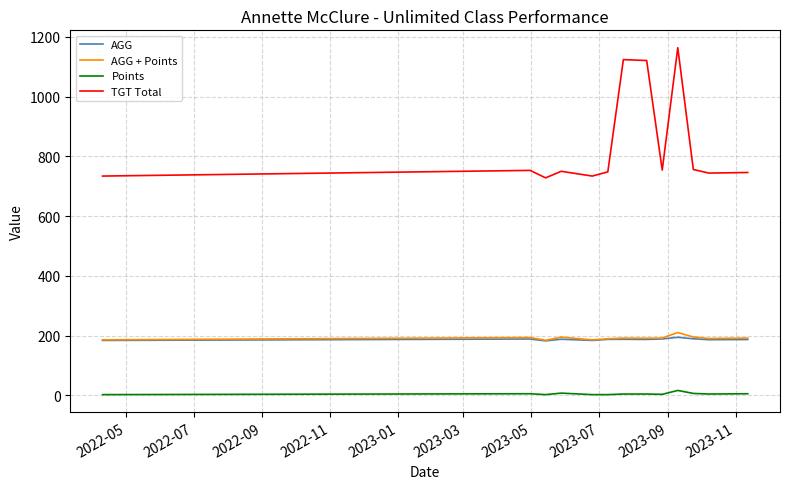

Which series has the widest spread of values?

TGT Total